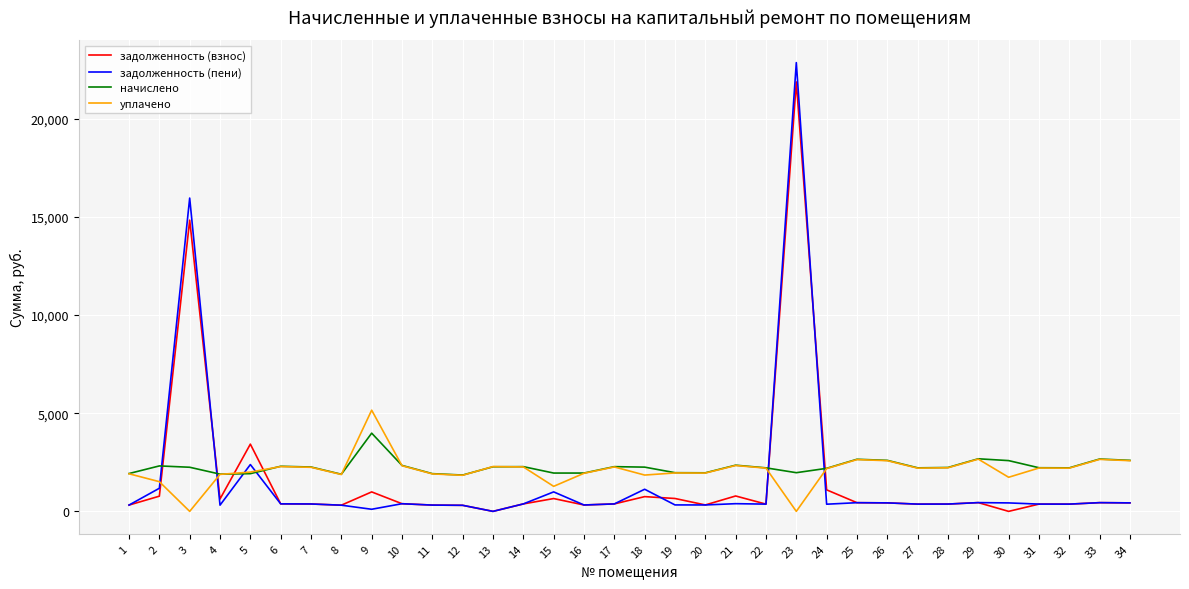

How many times do уплачено and задолженность (взнос) cross each other?

6